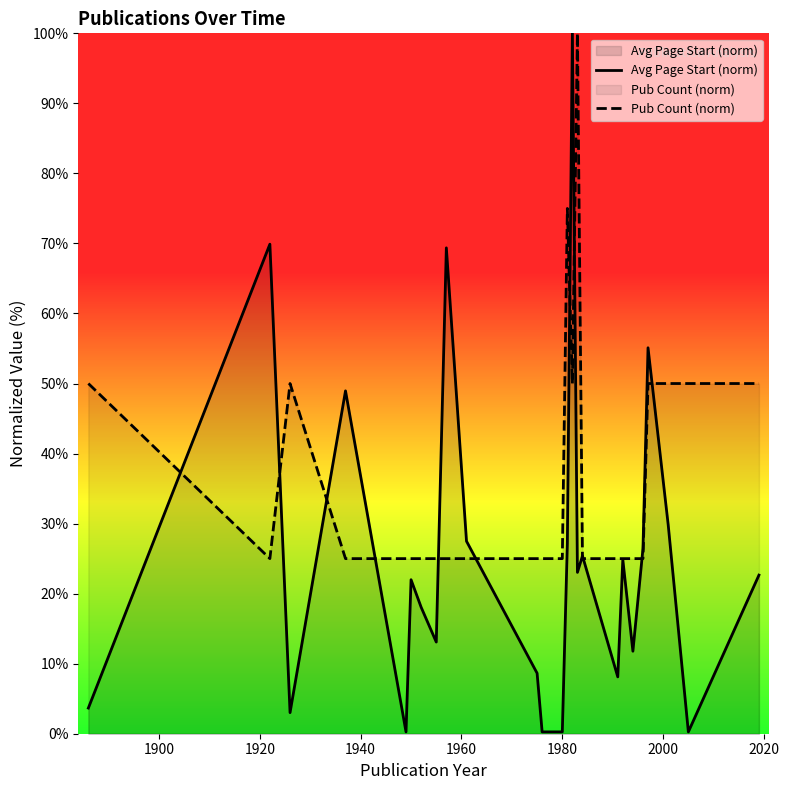

Rank the series by their average value, from highest to lowest.

Pub Count (norm), Avg Page Start (norm)